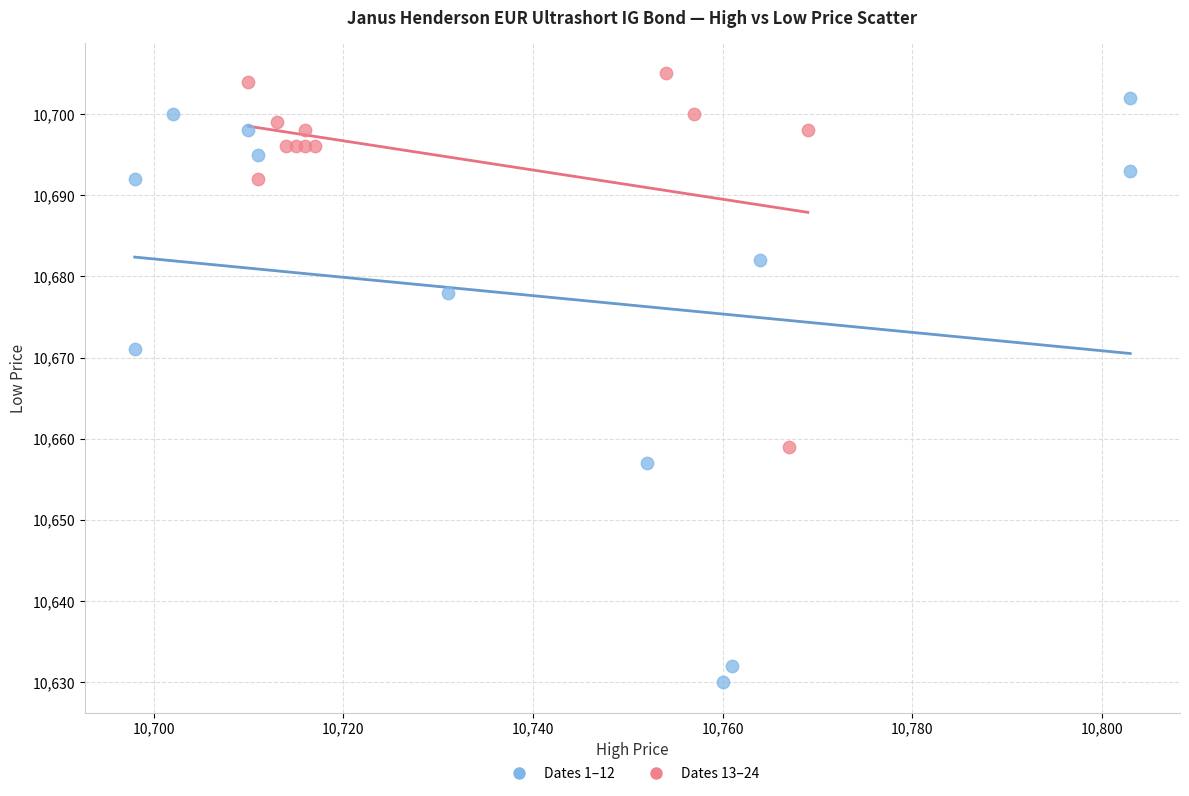

Which series contains the lowest Y value?

Dates 1–12